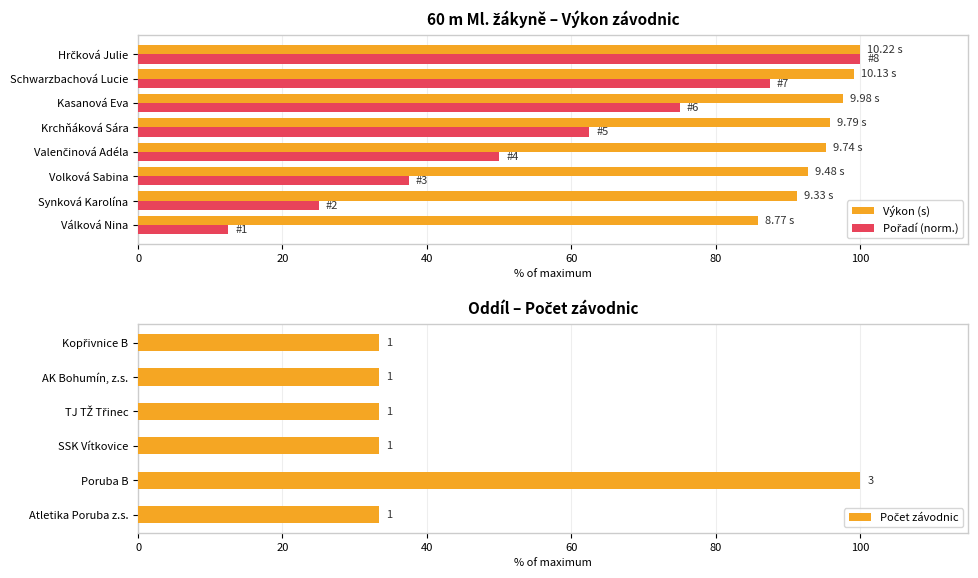

Which category has the lowest value in the Výkon (s) series?

Válková Nina